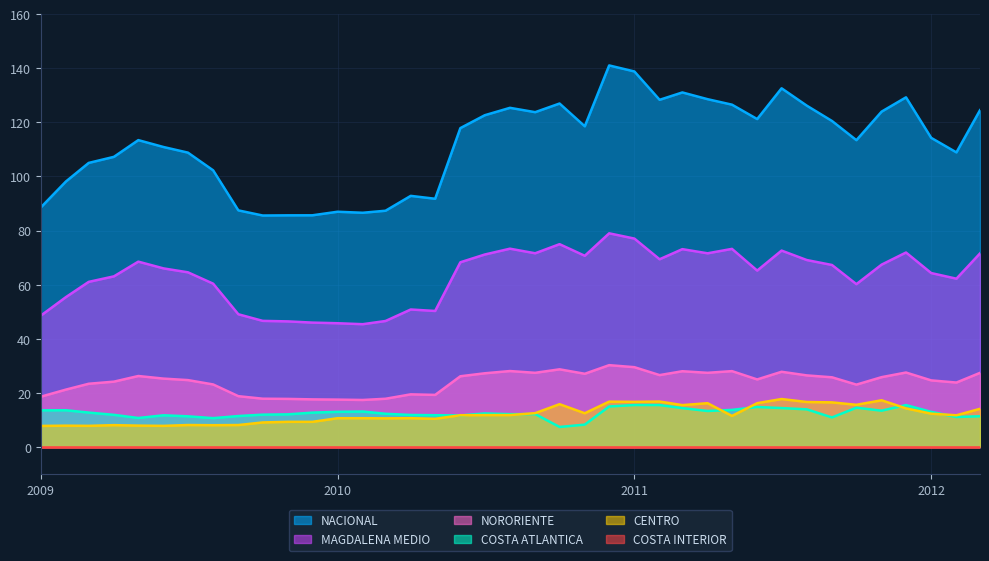

Read the CENTRO value at 2009.

7.8